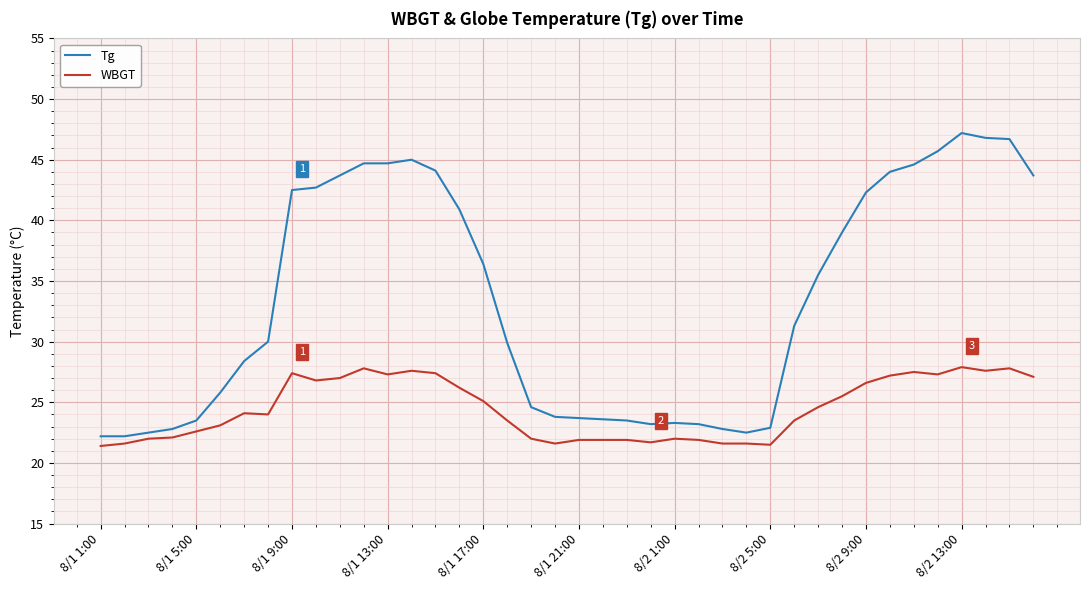

List the series in order of their peak value, highest first.

Tg, WBGT